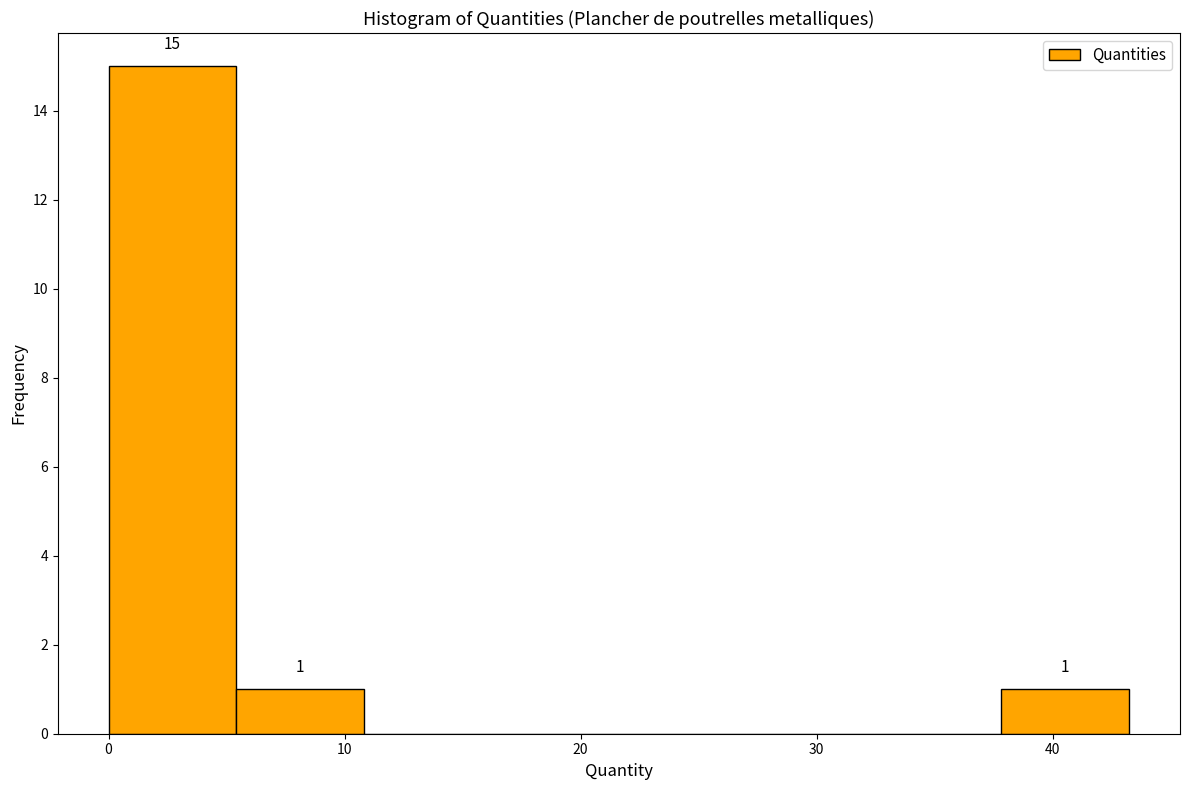

Which range on the x-axis has the tallest bar?

0 to 5